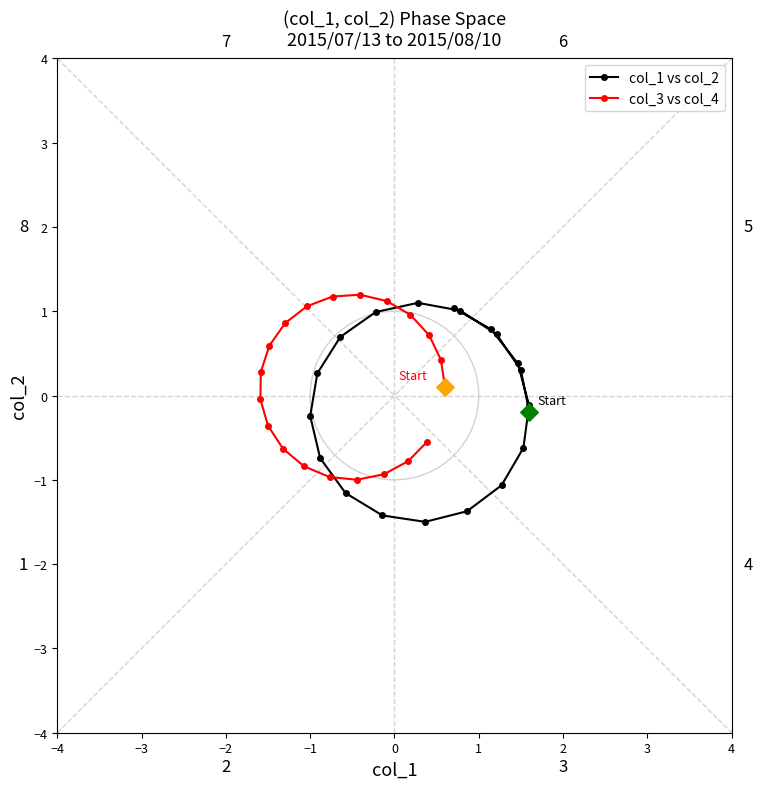

At how many categories does at least one series exceed 0?

14